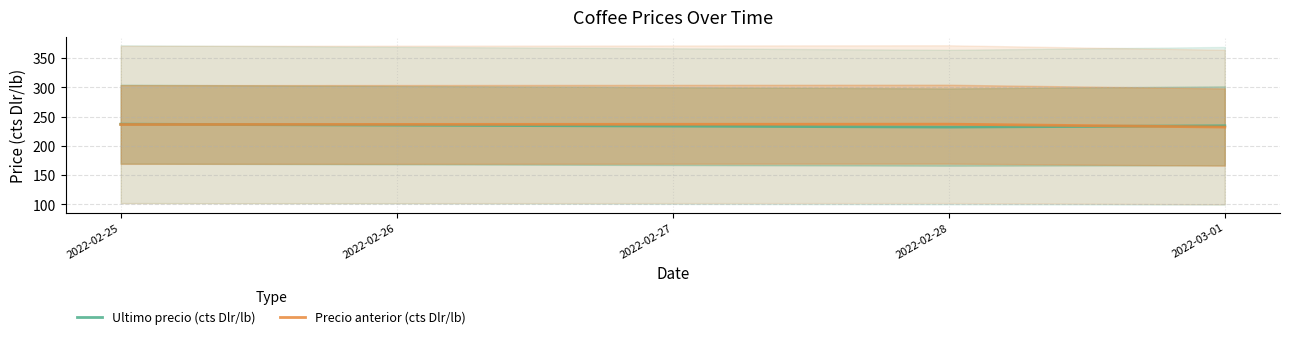

What is the minimum value for Precio anterior (cts Dlr/lb)?

232.3